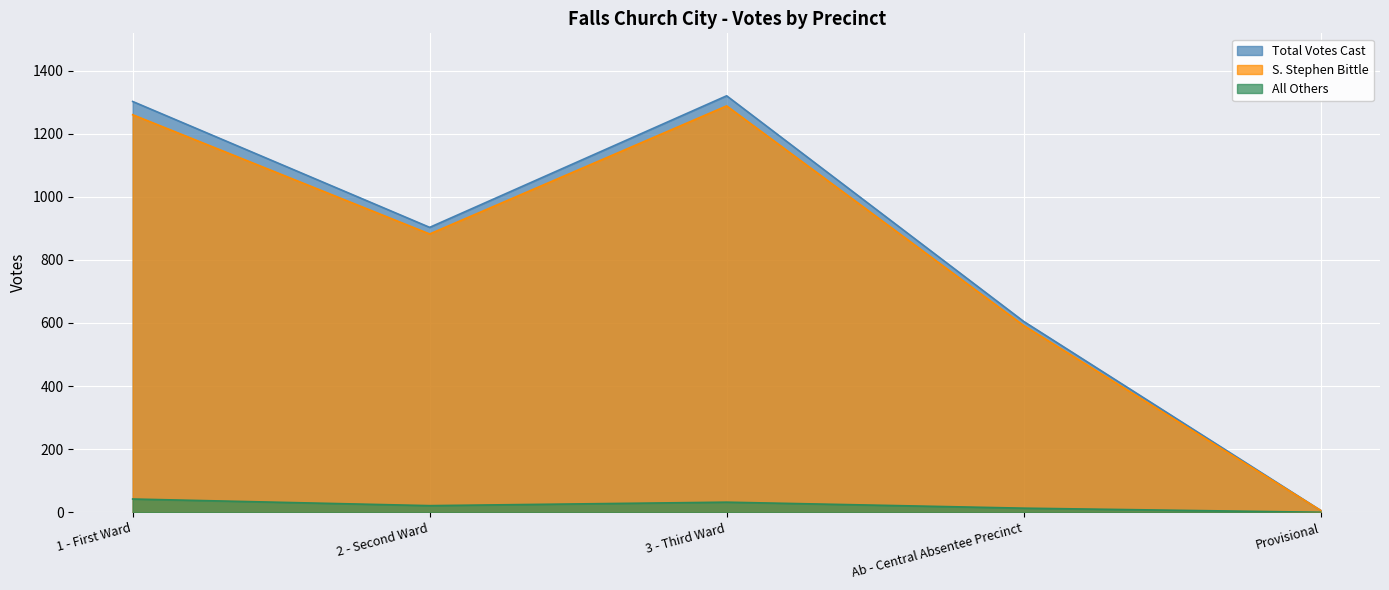

The S. Stephen Bittle series shows 1265 at 2 - Second Ward. True or false?

False